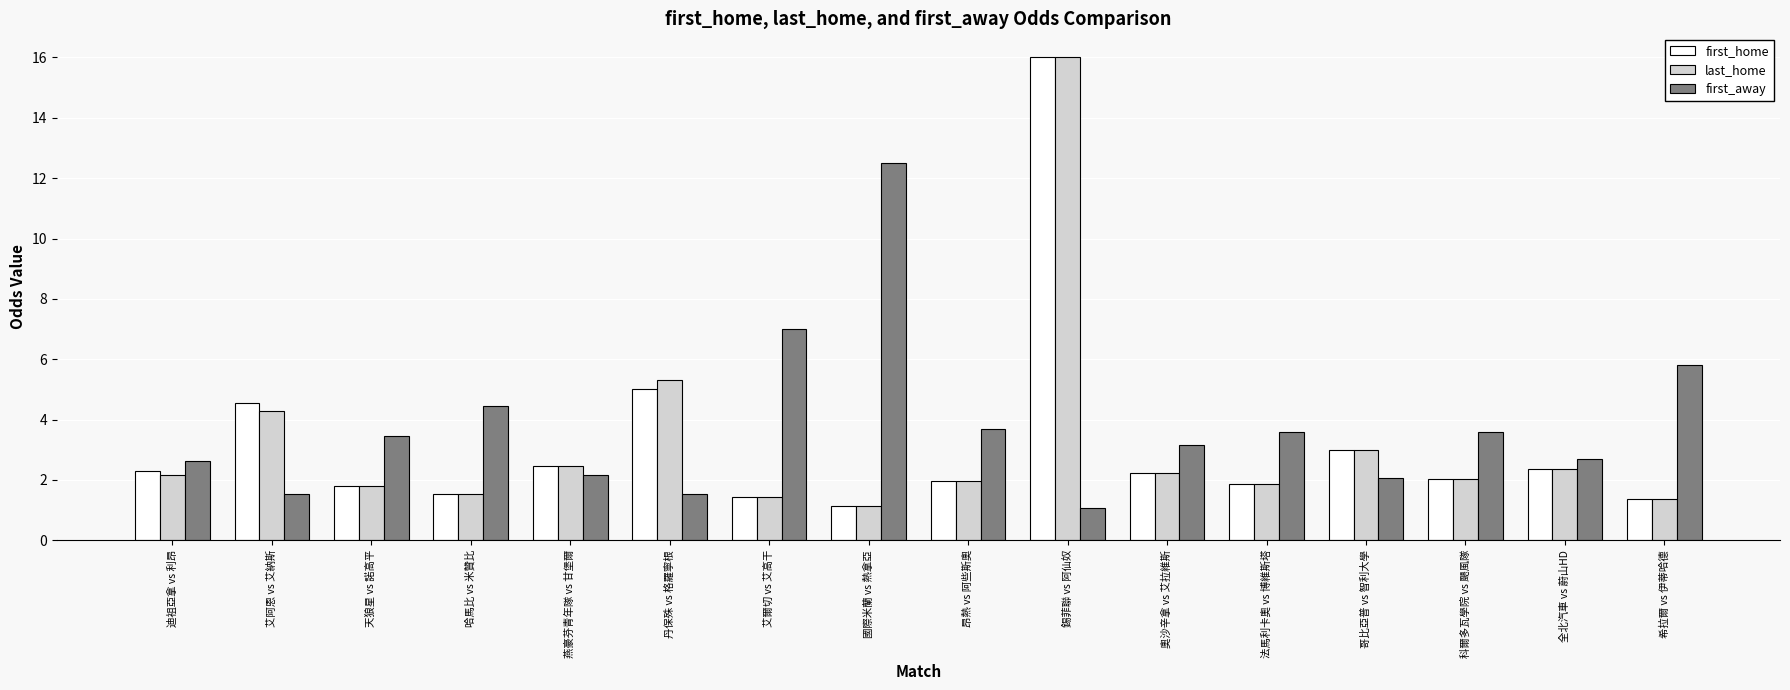

At which label does first_away reach its minimum?

錫菲聯 vs 阿仙奴